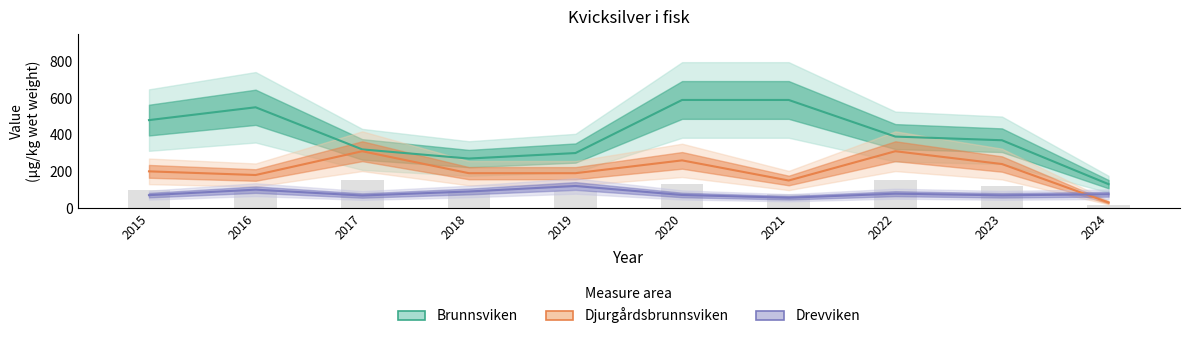

What is the value of the Djurgårdsbrunnsviken bar at the 1st from the left?

200